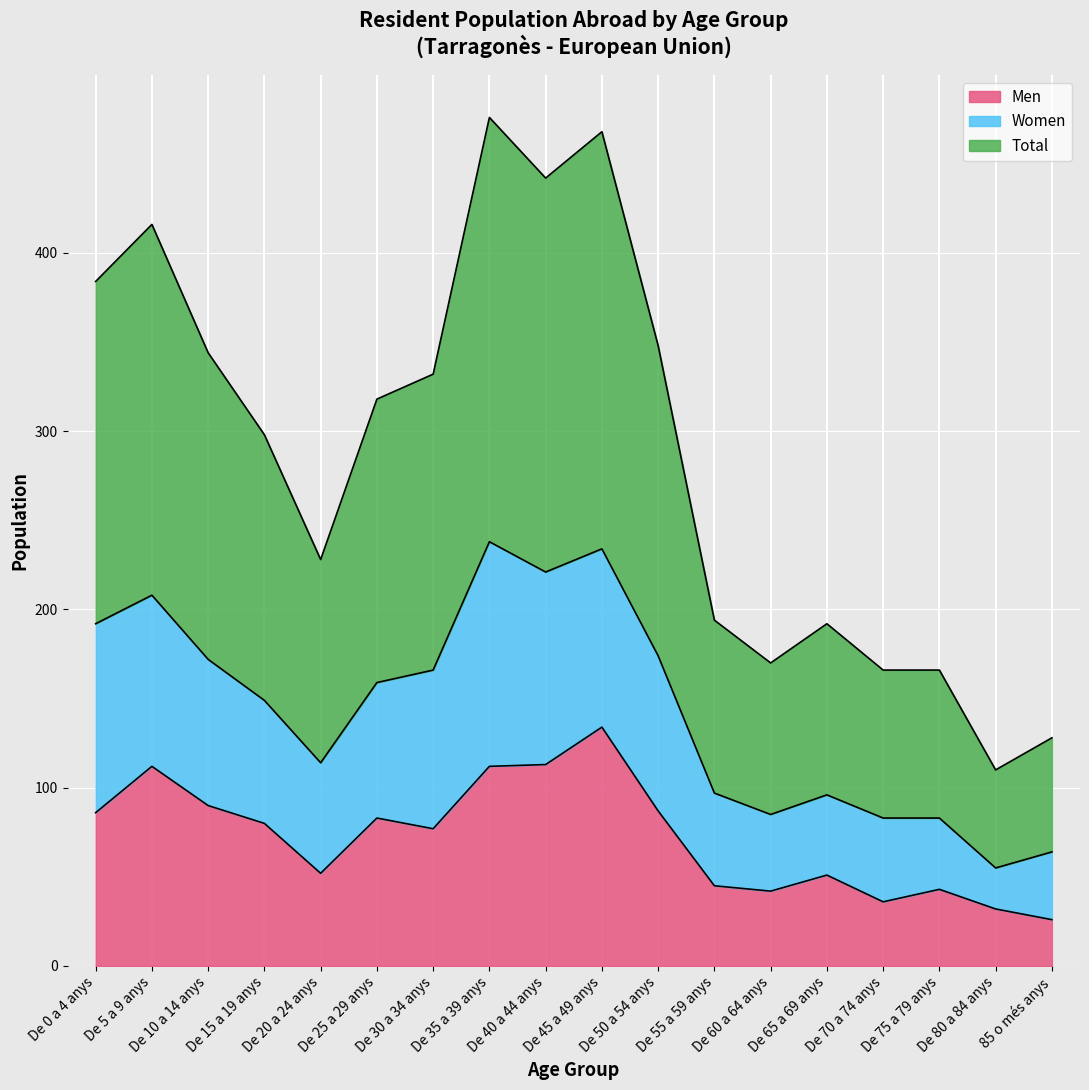

Where is Total nearest to the value 146?

De 15 a 19 anys